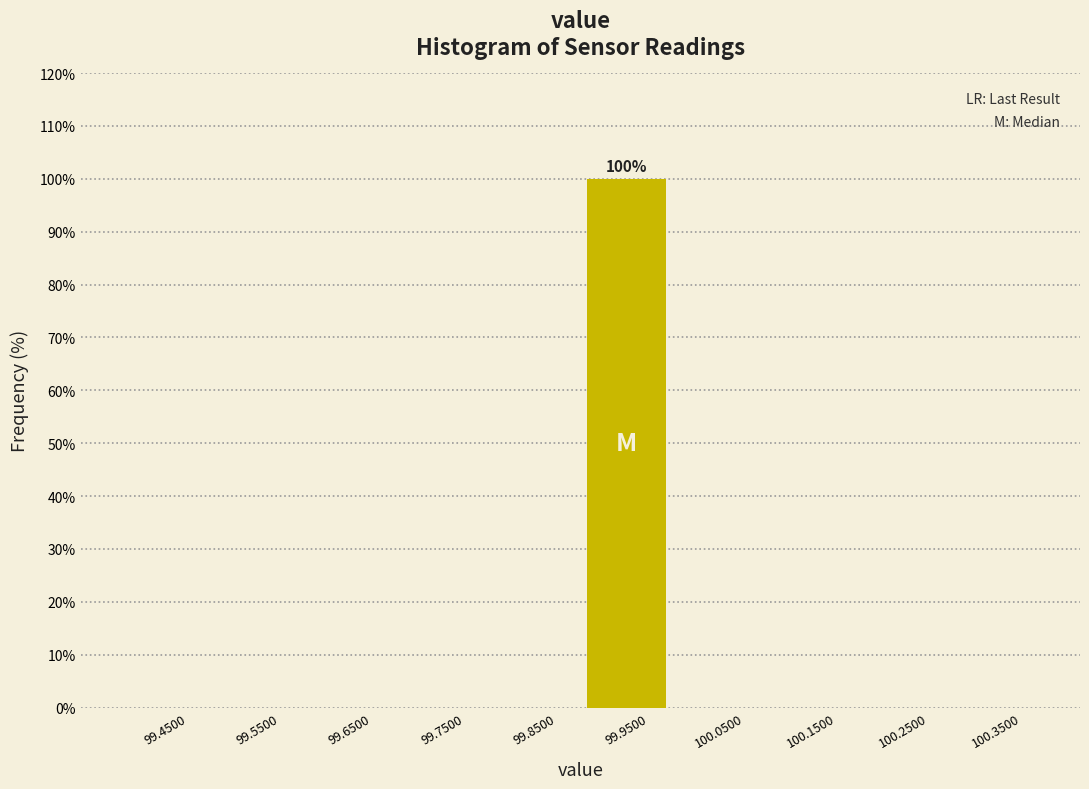

Which range on the x-axis has the tallest bar?

99.9 to 100.0